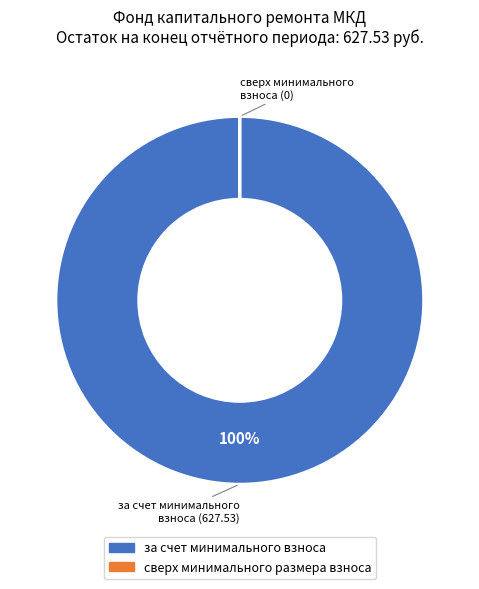

What is the largest slice in the pie chart?

за счет минимального взноса